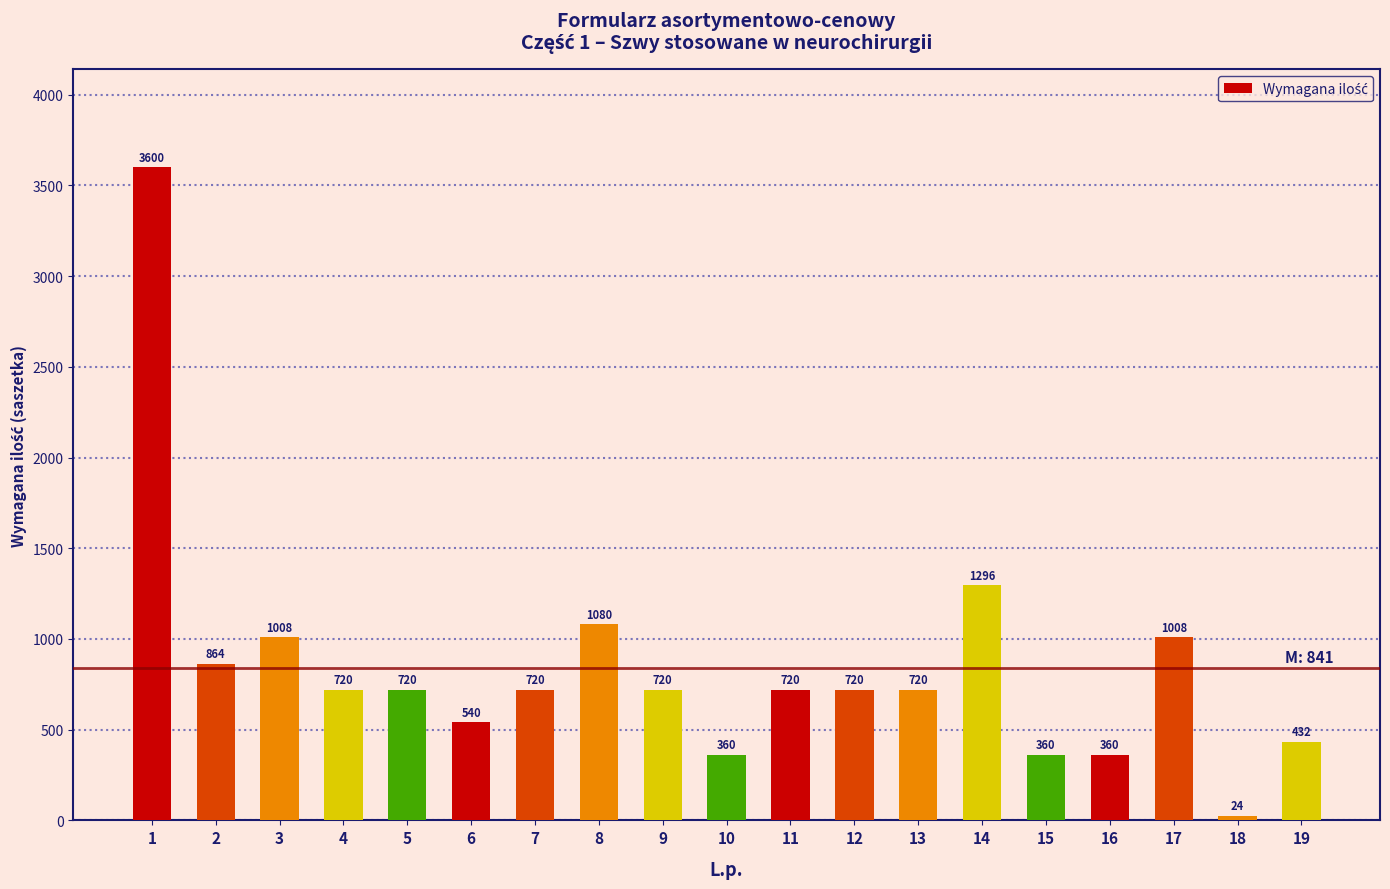

At which label is the value closest to 1812?

14